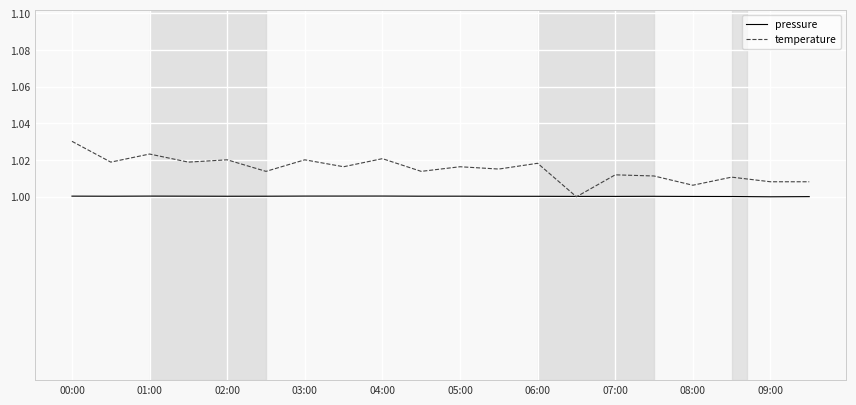

Rank the series by their maximum value, from highest to lowest.

temperature, pressure